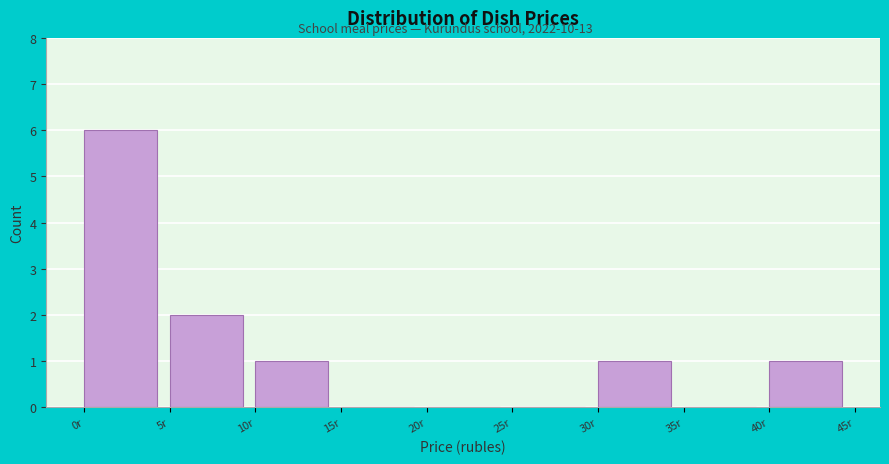

Which range on the x-axis has the tallest bar?

0 to 5